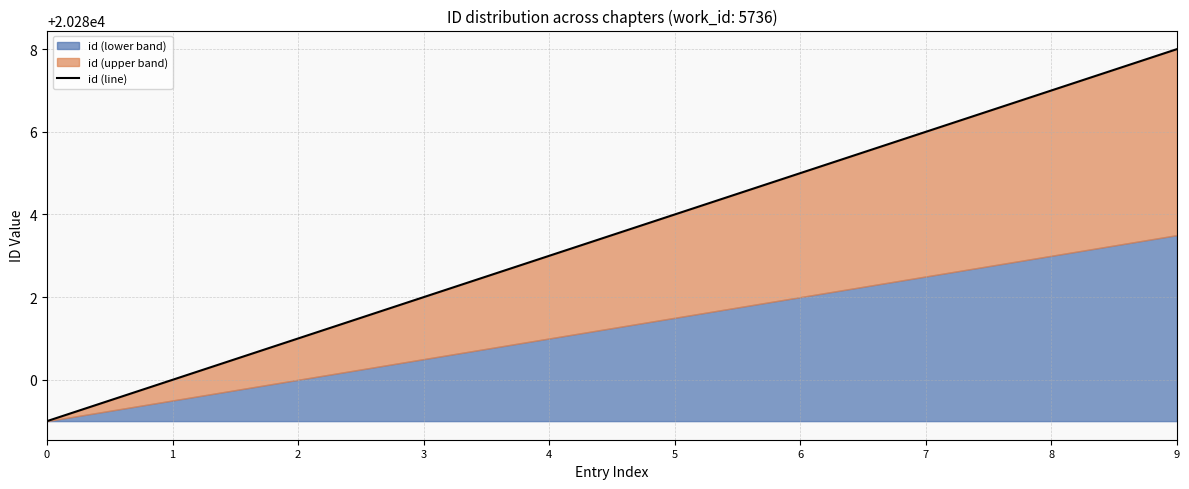

The chart shows a value of 20280 at 1. True or false?

True